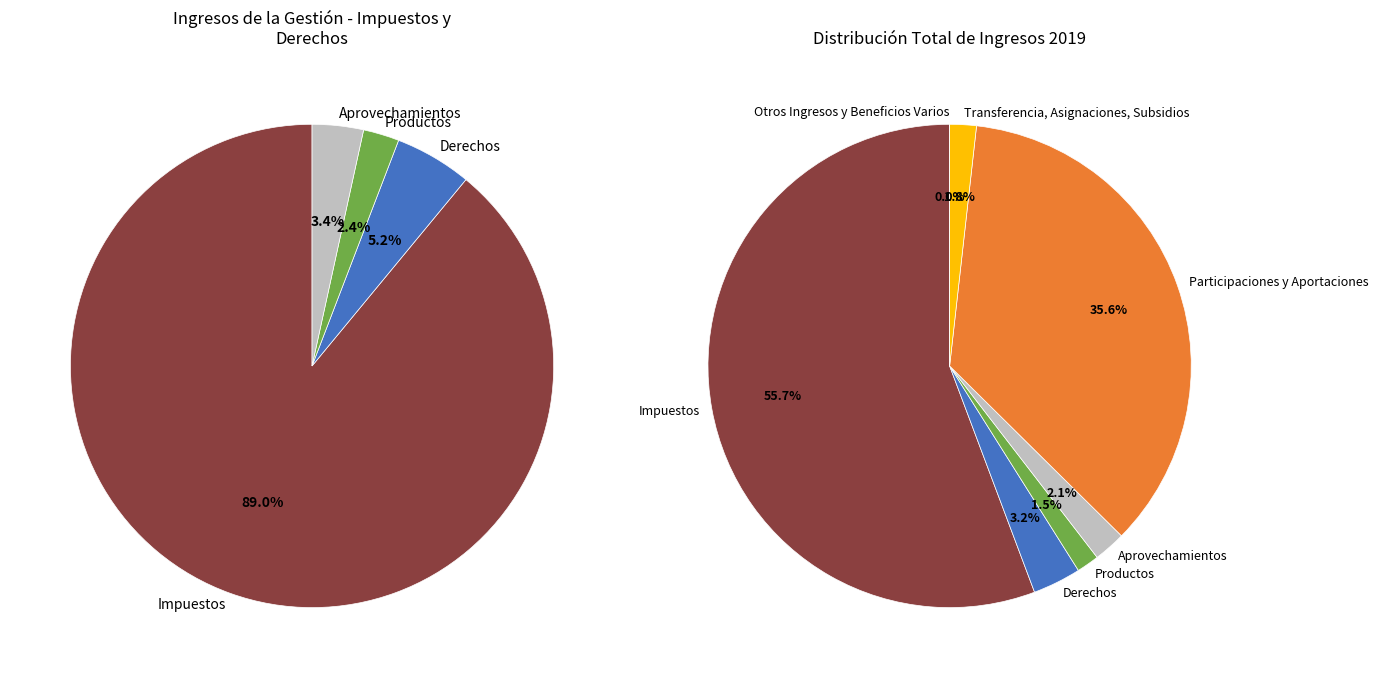

The Productos slice represents 2% of the pie. True or false?

True